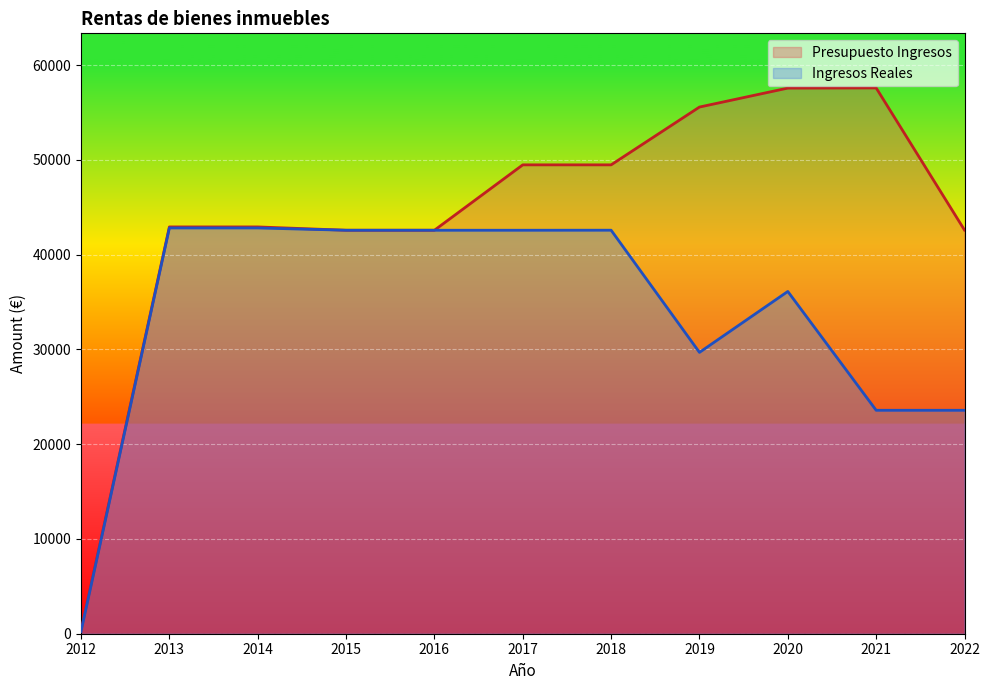

Does the chart display data point markers on the line(s)?

No